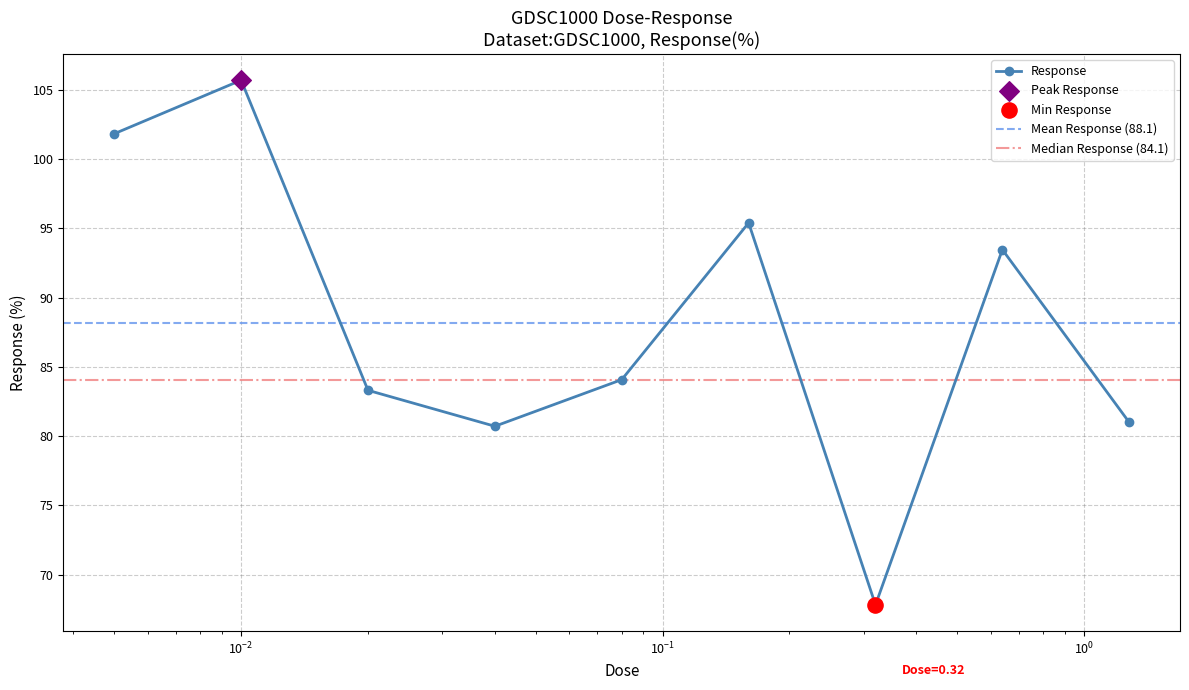

What is the change in value from 0.005 to 0.02?

-18.5